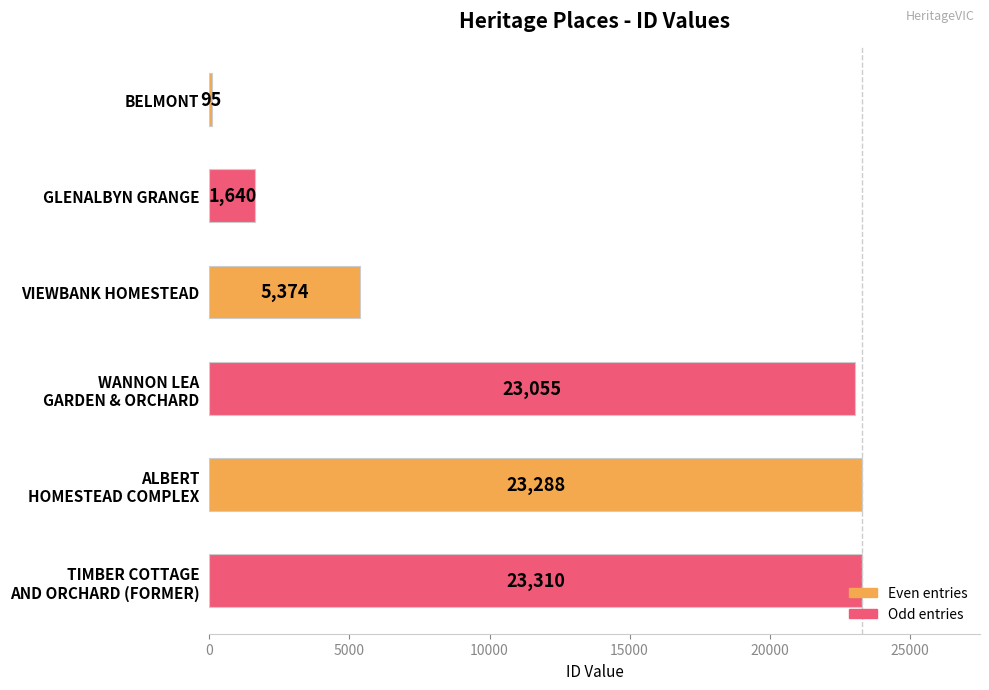

The chart shows a value of 3629 at VIEWBANK HOMESTEAD. True or false?

False